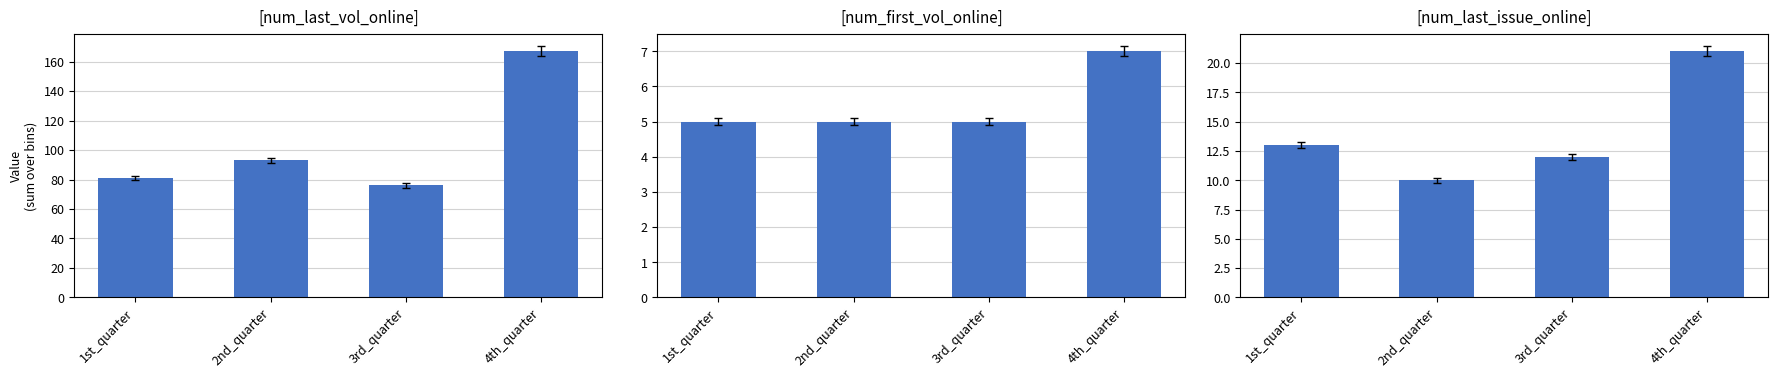

What is the average value of the num_last_issue_online series?

14